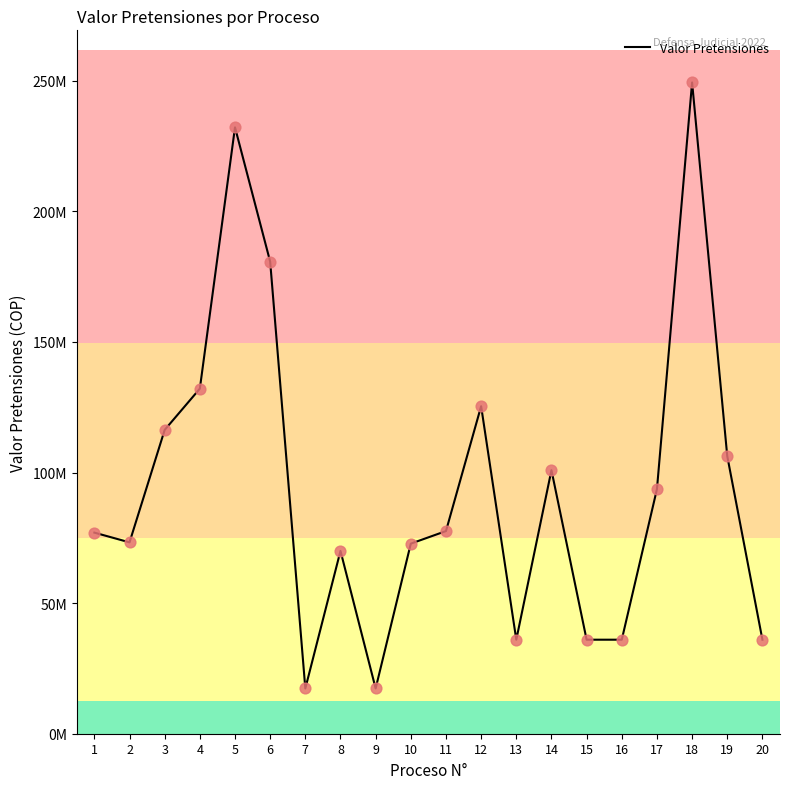

What is the change in value from 4 to 11?

-54534431